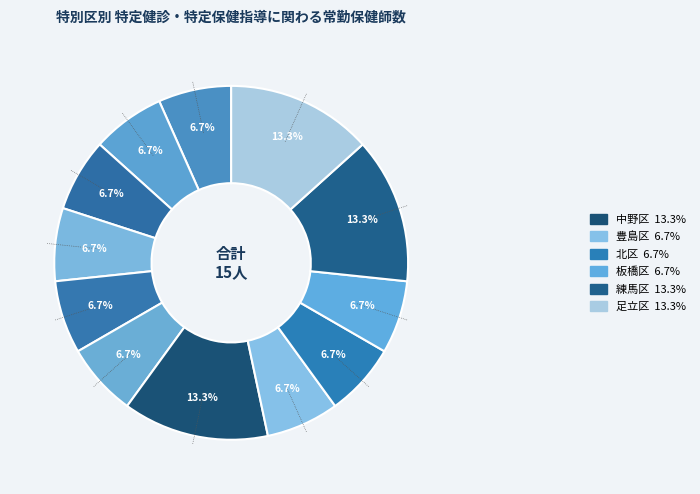

Count the number of slices in the pie.

12